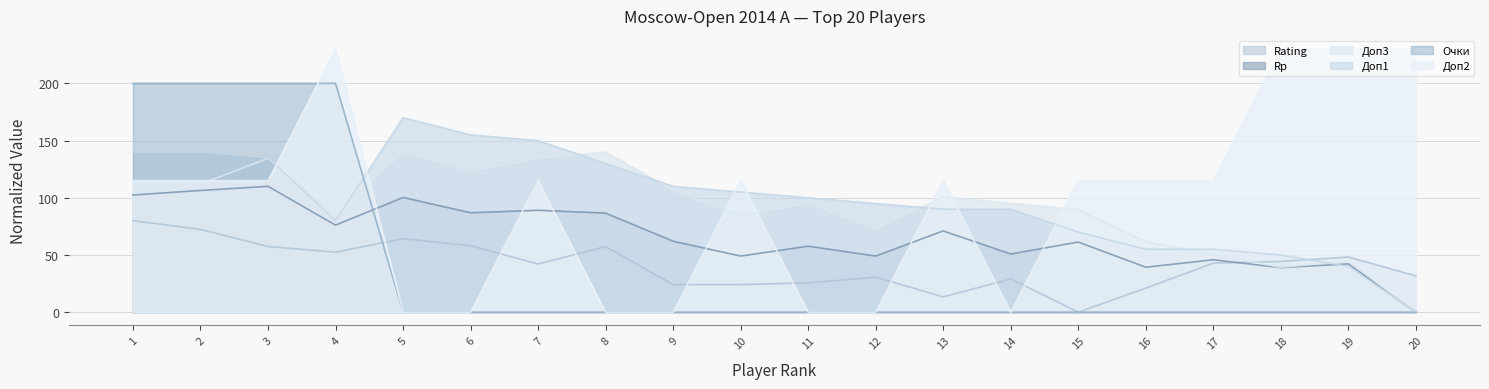

Reading right to left, list all the values displayed in this chart.

Rating: 20=31.8	19=48.2	18=44.4	17=42.9	16=21.1	15=0.0	14=29.1	13=13.4	12=30.6	11=25.6	10=24.1	9=24.1	8=57.4	7=42.1	6=58.2	5=64.3	4=52.4	3=57.4	2=72.3	1=80.0
Rp: 20=0.0	19=42.2	18=39.0	17=45.8	16=39.3	15=61.3	14=50.9	13=71.0	12=49.0	11=57.7	10=49.0	9=62.0	8=86.6	7=89.1	6=86.9	5=100.3	4=76.1	3=110.0	2=106.4	1=102.4
Доп3: 20=0.0	19=44.8	18=39.2	17=50.4	16=61.6	15=89.6	14=95.2	13=100.8	12=72.8	11=95.2	10=84.0	9=106.4	8=140.0	7=134.4	6=123.2	5=140.0	4=84.0	3=134.4	2=112.0	1=112.0
Доп1: 20=0.0	19=40.0	18=50.0	17=55.0	16=55.0	15=70.0	14=90.0	13=90.0	12=95.0	11=100.0	10=105.0	9=110.0	8=130.0	7=150.0	6=155.0	5=170.0	4=80.0	3=135.0	2=140.0	1=140.0
Очки: 20=0.0	19=0.0	18=0.0	17=0.0	16=0.0	15=0.0	14=0.0	13=0.0	12=0.0	11=0.0	10=0.0	9=0.0	8=0.0	7=0.0	6=0.0	5=0.0	4=200.0	3=200.0	2=200.0	1=200.0
Доп2: 20=230.0	19=230.0	18=230.0	17=115.0	16=115.0	15=115.0	14=0.0	13=115.0	12=0.0	11=0.0	10=115.0	9=0.0	8=0.0	7=115.0	6=0.0	5=0.0	4=230.0	3=115.0	2=115.0	1=115.0